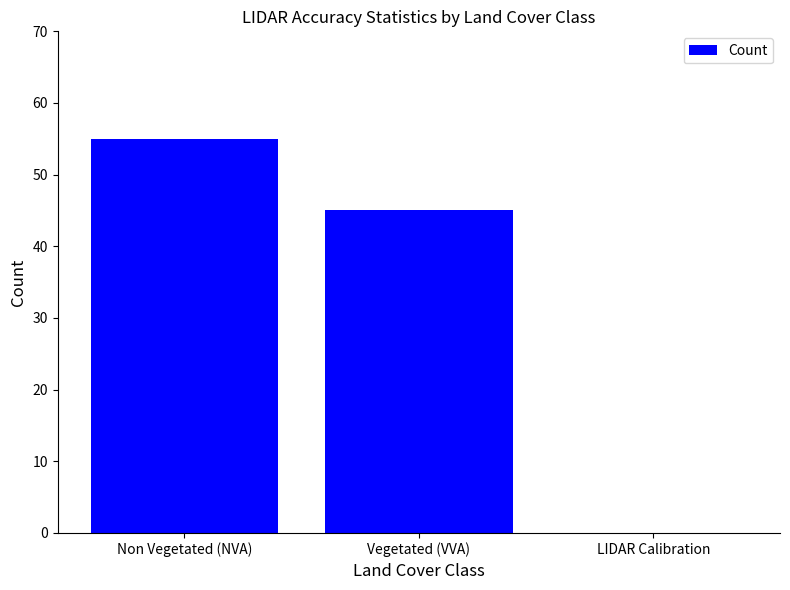

At which category does the chart reach its peak across all series?

Non Vegetated (NVA)